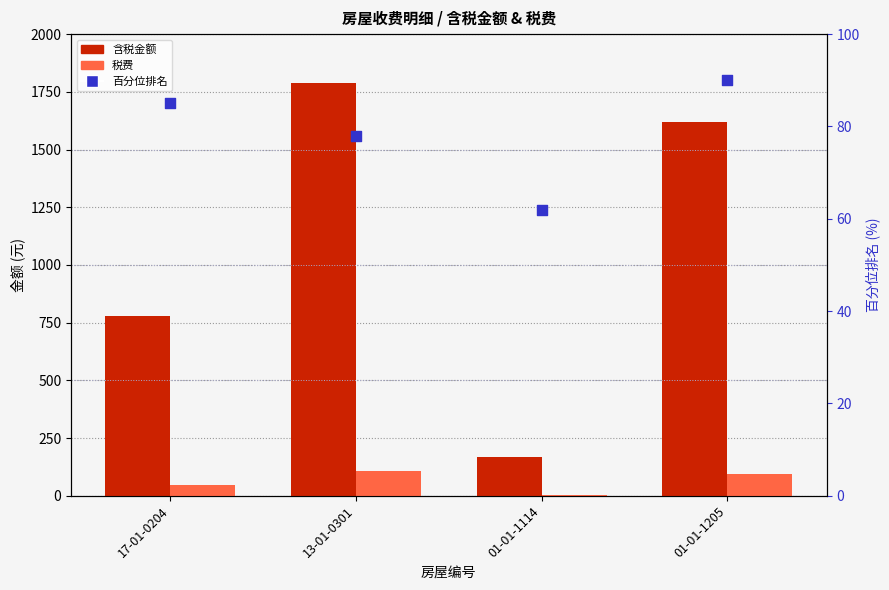

Which series has the largest total across all categories?

含税金额